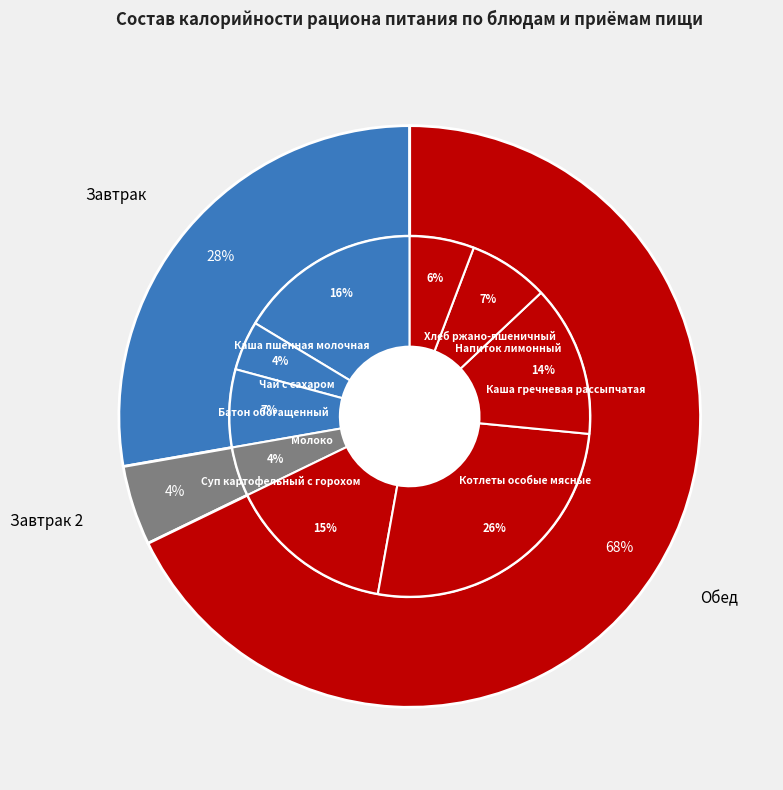

Is the sum of Чай с сахаром and Молоко greater than half?

No